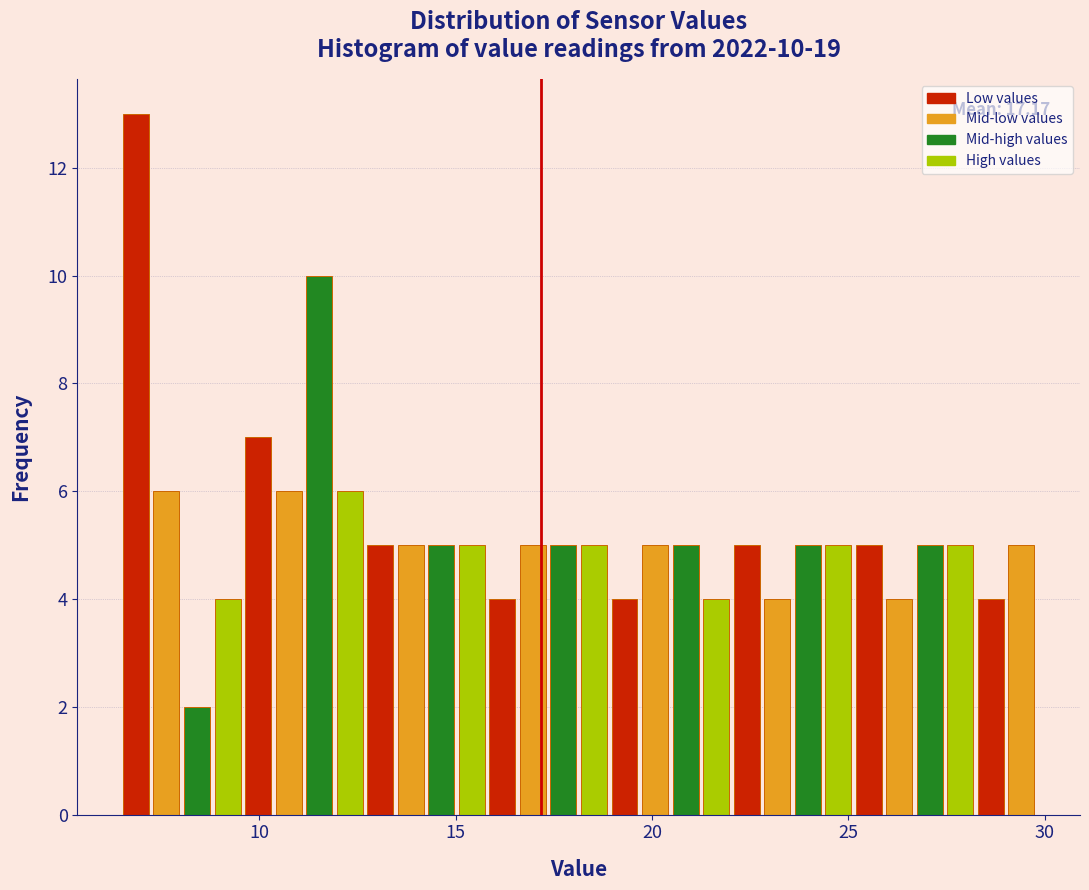

Read against the x-axis, roughly where is the centre of the tallest bar?

7.0